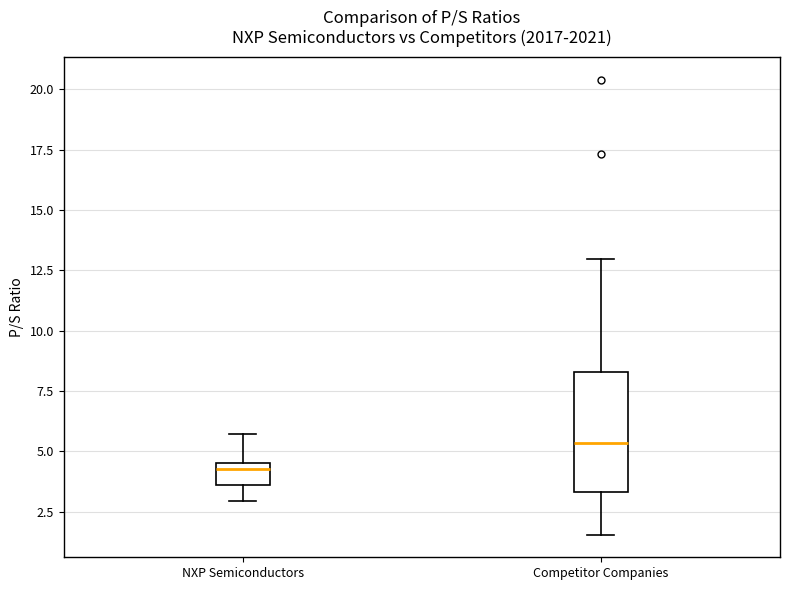

Reading left to right, read every box against the y-axis: the position of its median line, the range the box covers, and the ends of its whiskers. The values are not printed on the chart, so give them approximately, as read against the axis.

NXP Semiconductors: median 4.5 (just below the box's upper edge), box 3.5 to 4.5, whiskers 3.0 to 5.5
Competitor Companies: median 5.5, box 3.5 to 8.5, whiskers 1.5 to 13.0